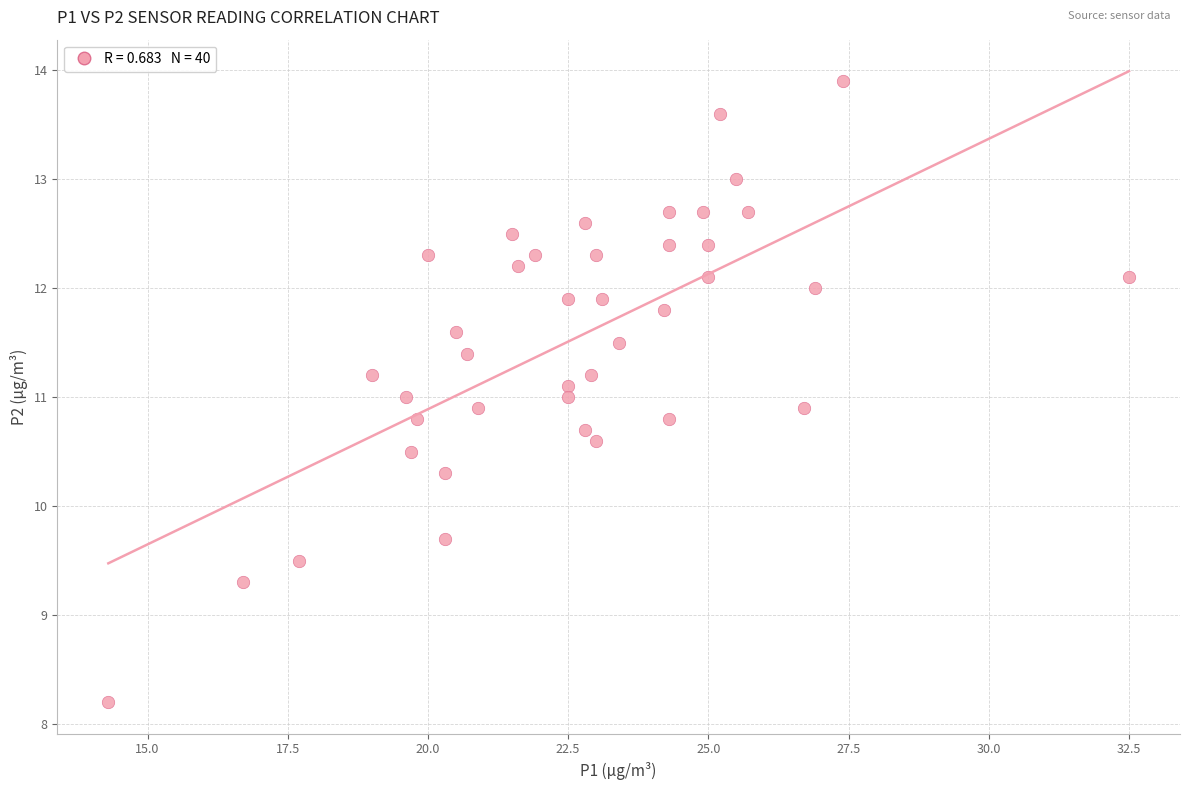

What is the range of X values (max minus min)?

18.2